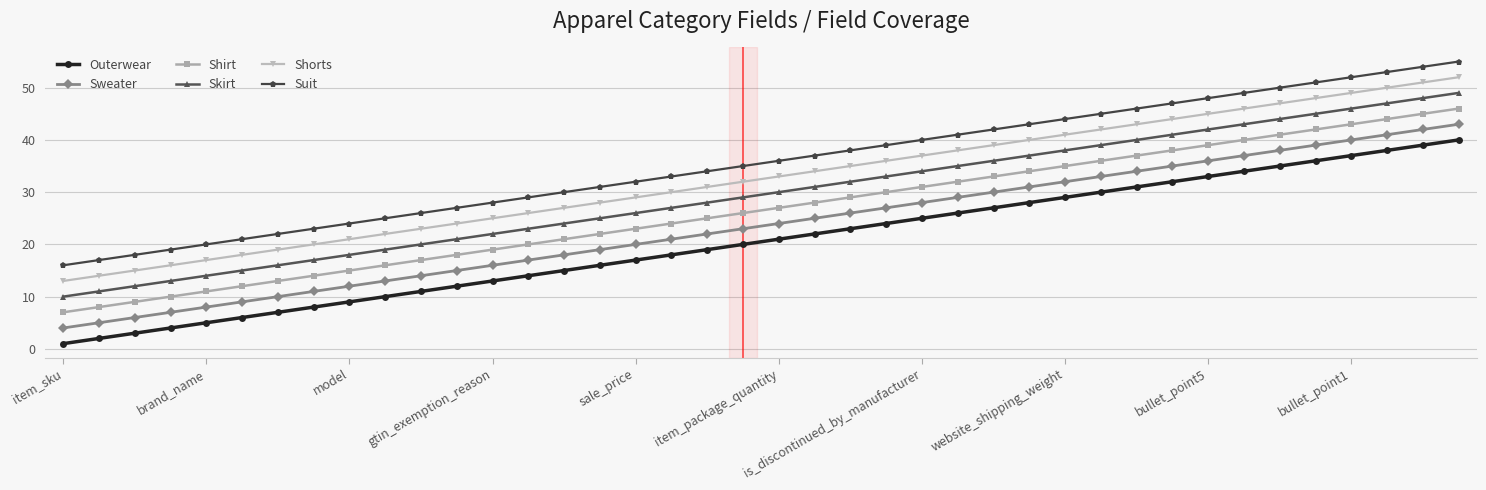

What is the value of the Outerwear point at the 3rd from the left?

3